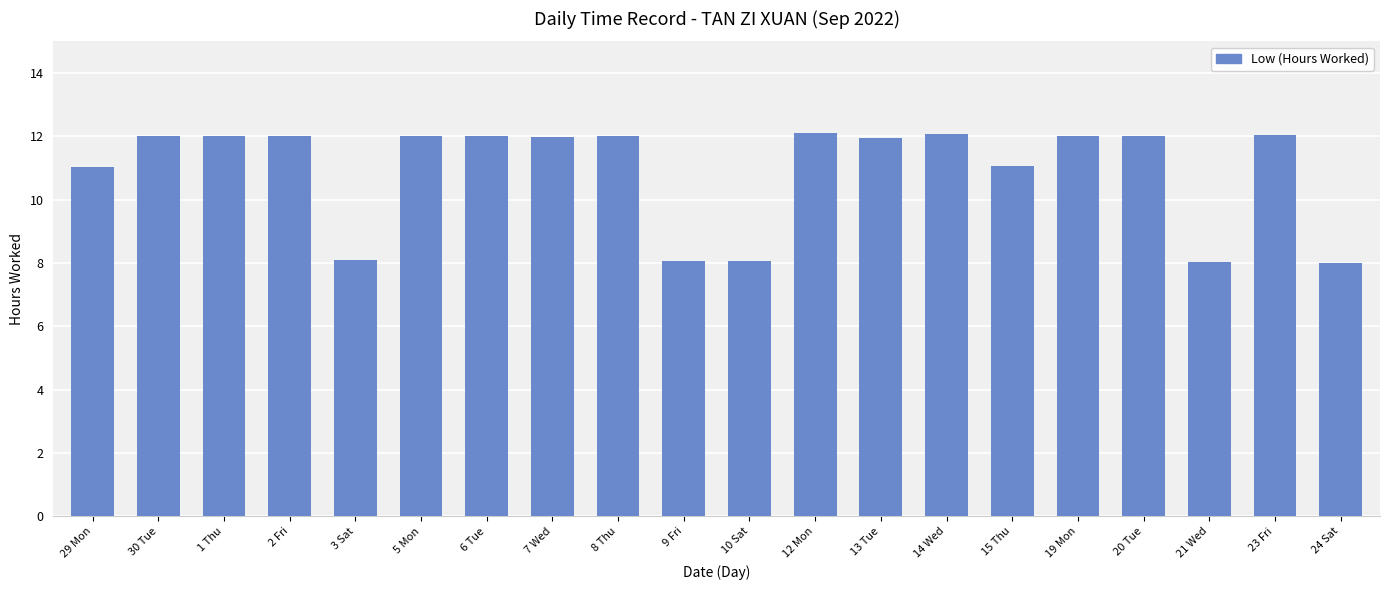

What is the minimum value shown in the chart?

8.0